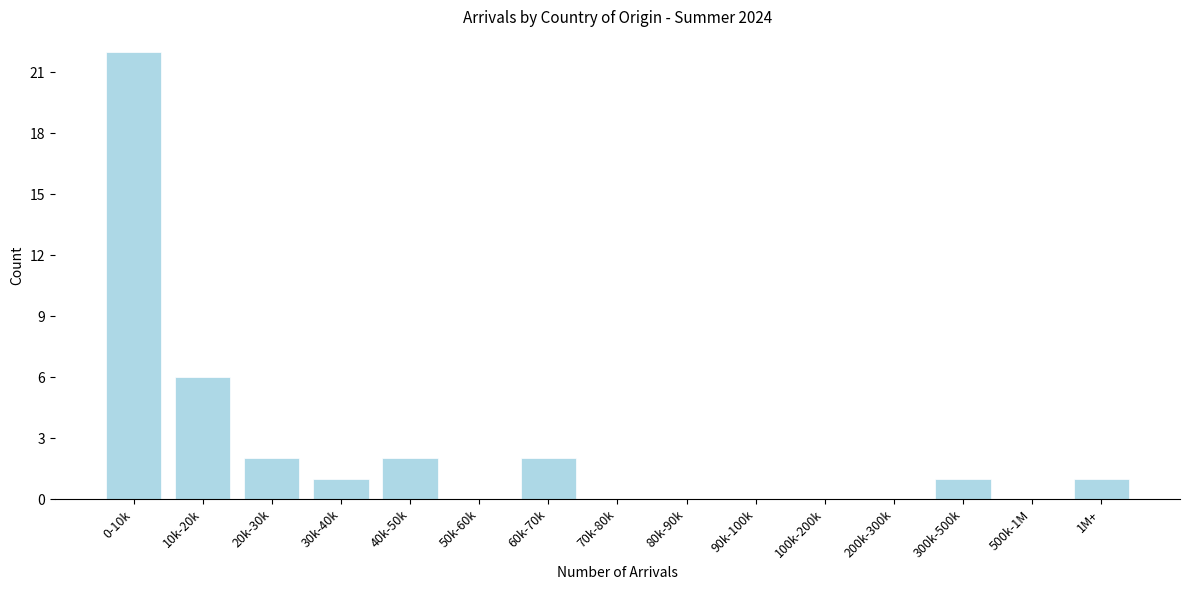

Reading left to right, what are all the values shown in this chart?

0-10k=22	10k-20k=6	20k-30k=2	30k-40k=1	40k-50k=2	50k-60k=0	60k-70k=2	70k-80k=0	80k-90k=0	90k-100k=0	100k-200k=0	200k-300k=0	300k-500k=1	500k-1M=0	1M+=1